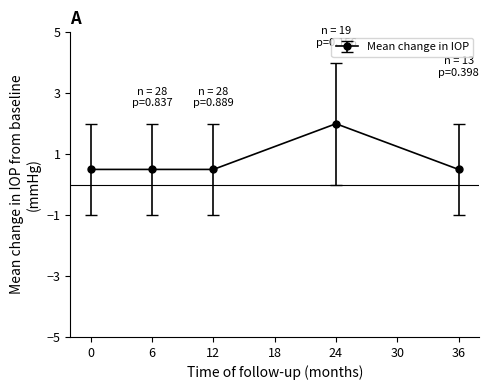

Reading left to right, what are all the values shown in this chart?

0=0.5	6=0.5	12=0.5	24=2.0	36=0.5